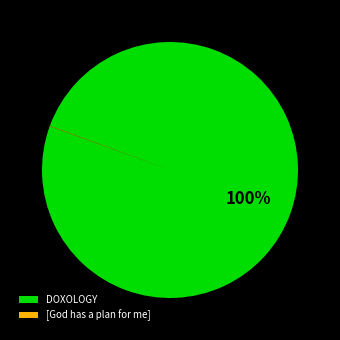

Does DOXOLOGY account for over 50% of the chart?

Yes